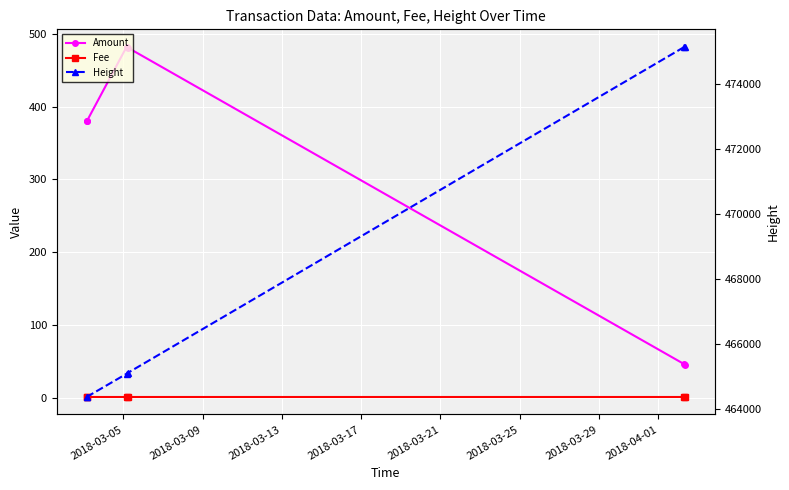

How many data points does each series have?

6